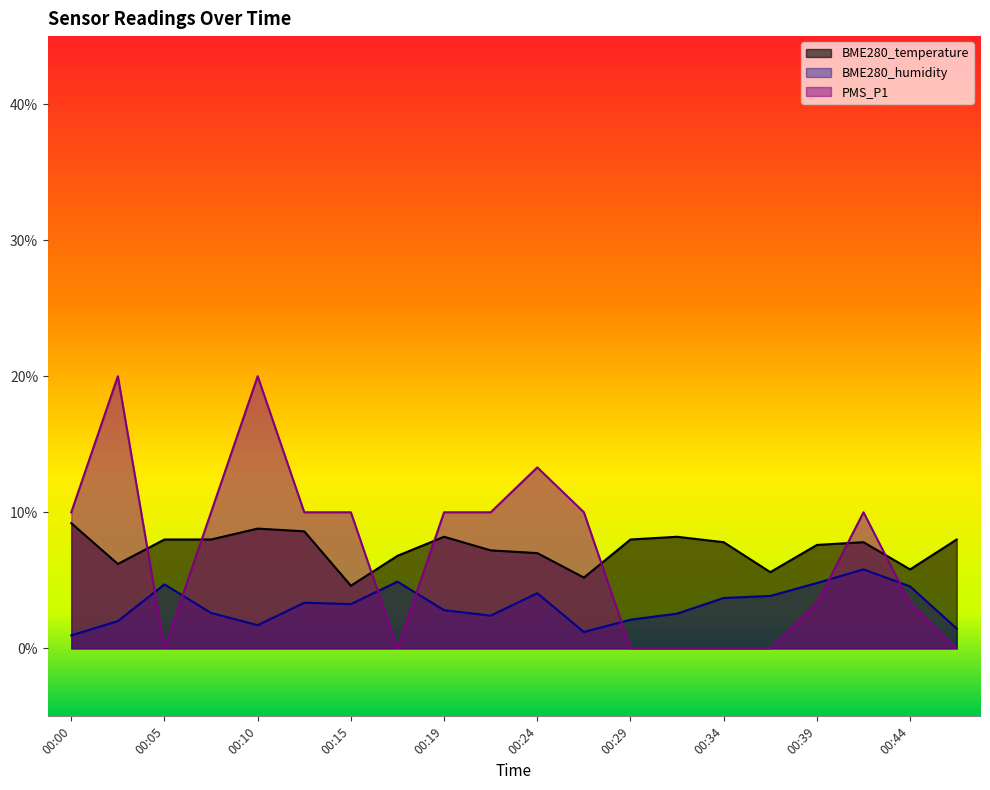

What is the total value across all series at 00:10?

30.5